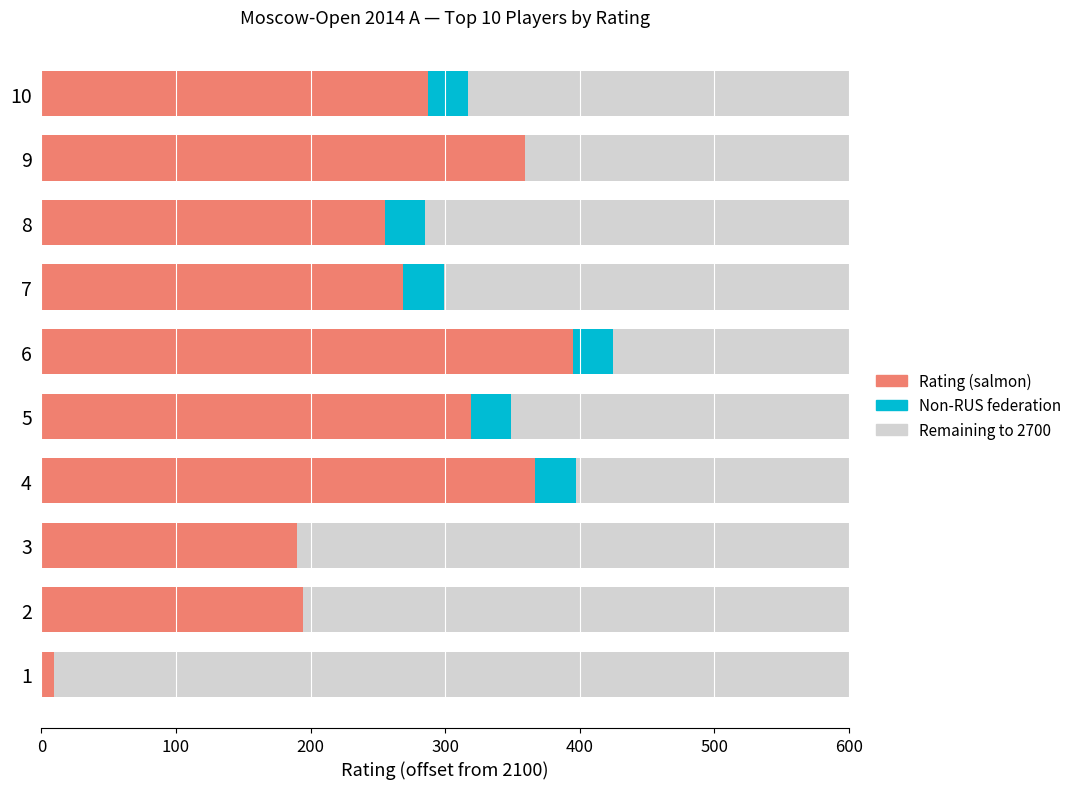

What is the lowest value of the Rating (salmon) series?

9